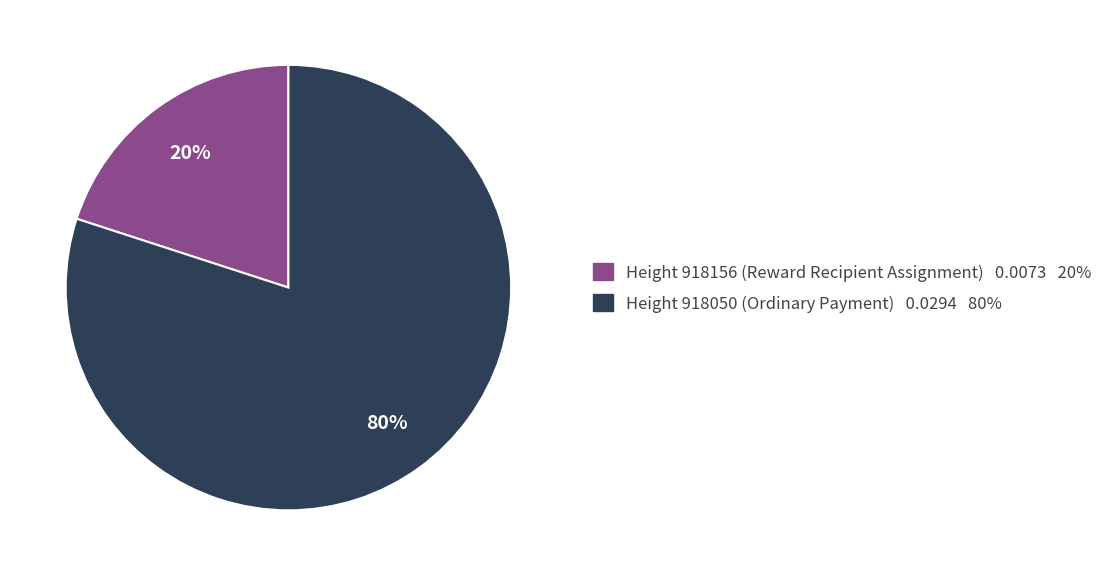

Is there any slice that represents more than half of the pie?

Yes